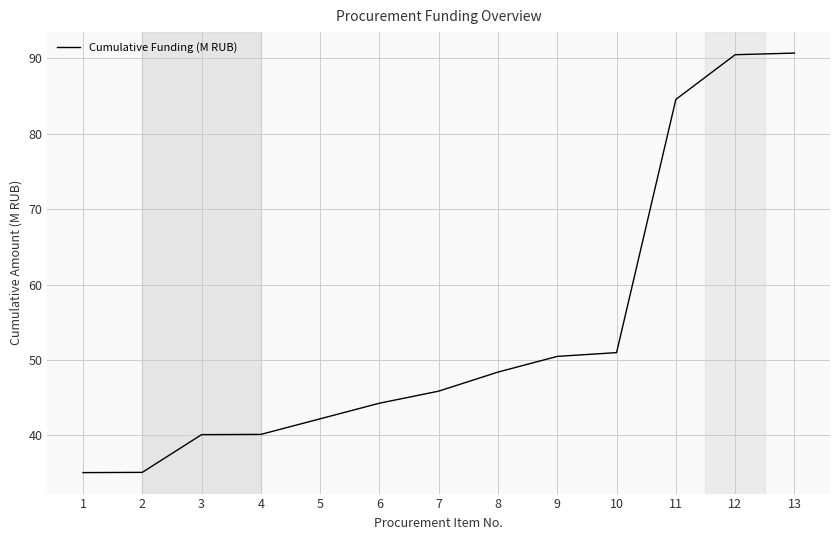

What is the sum of all values?

698.3